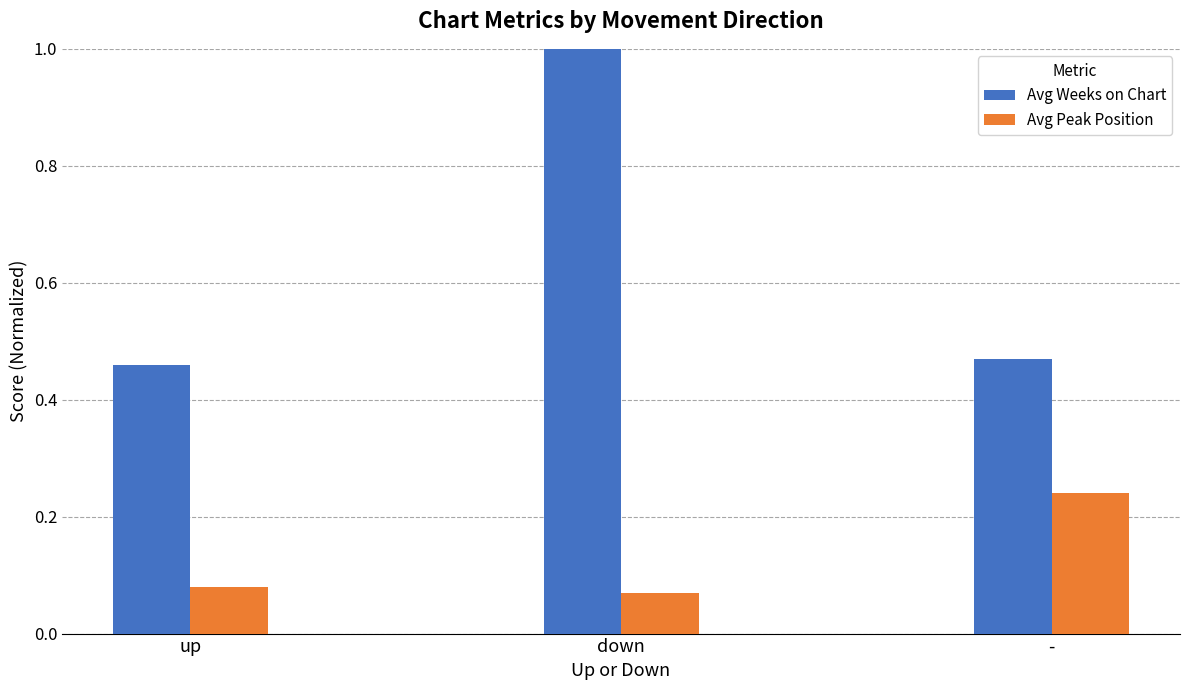

Which series has the widest spread of values?

Avg Weeks on Chart